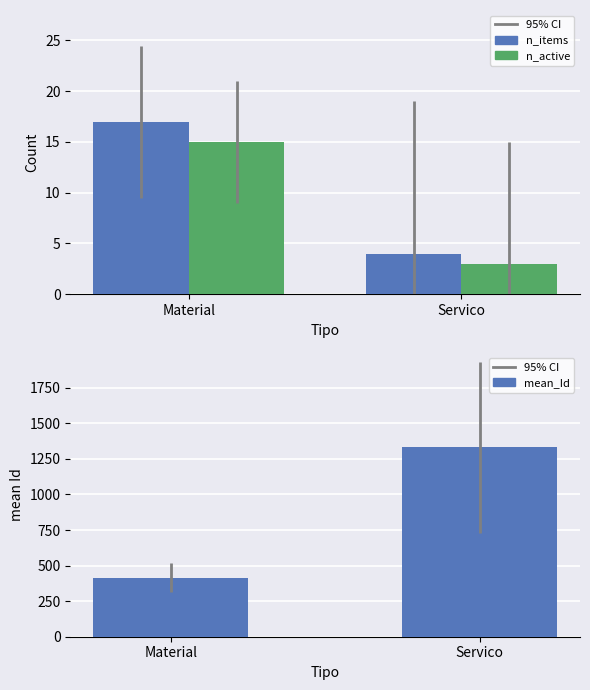

At which label does n_items reach its minimum?

Servico